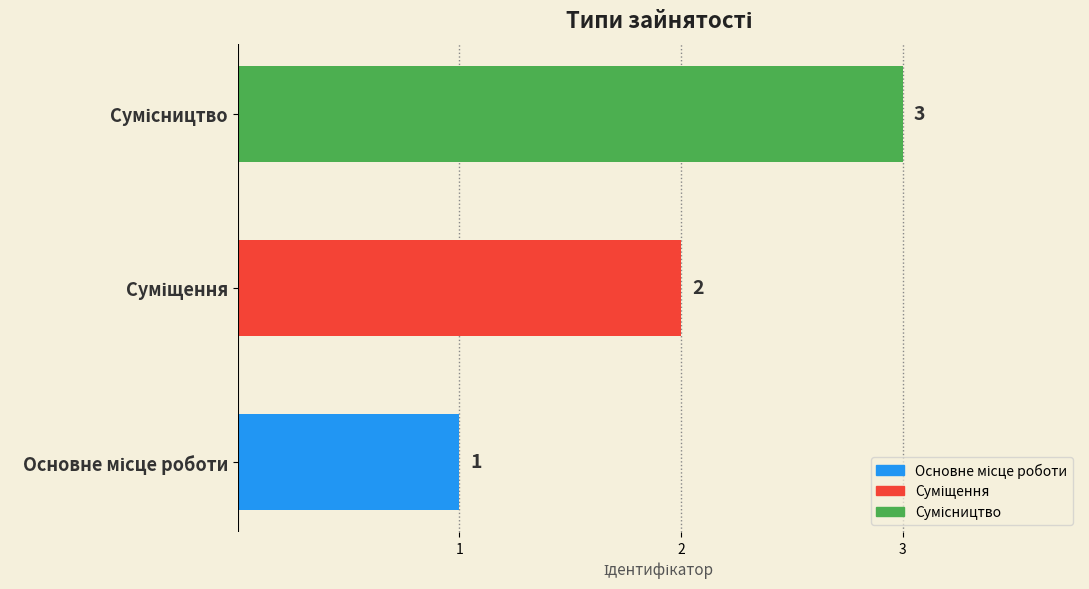

Reading left to right, transcribe all the data shown in this chart.

1	2	3